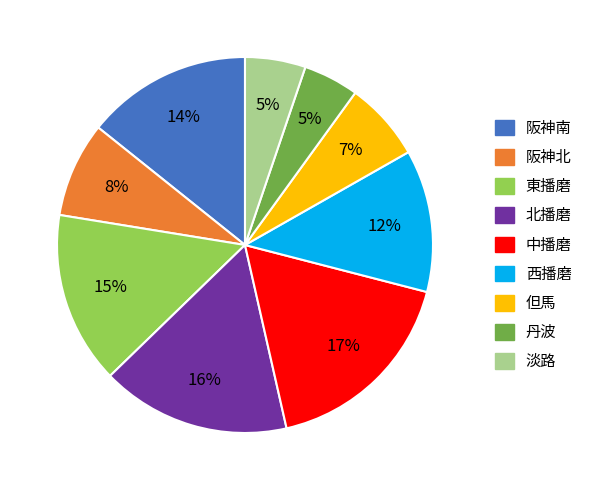

What is the largest slice in the pie chart?

中播磨